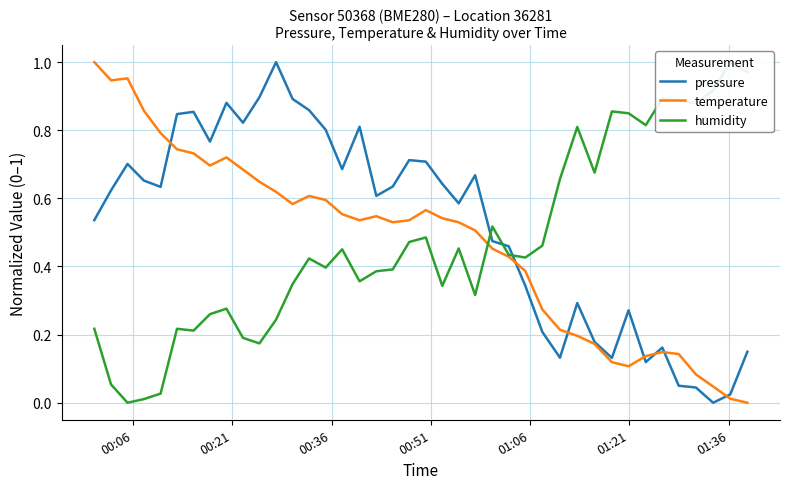

Is the value of pressure at 29 greater than the value of humidity at 14?

No